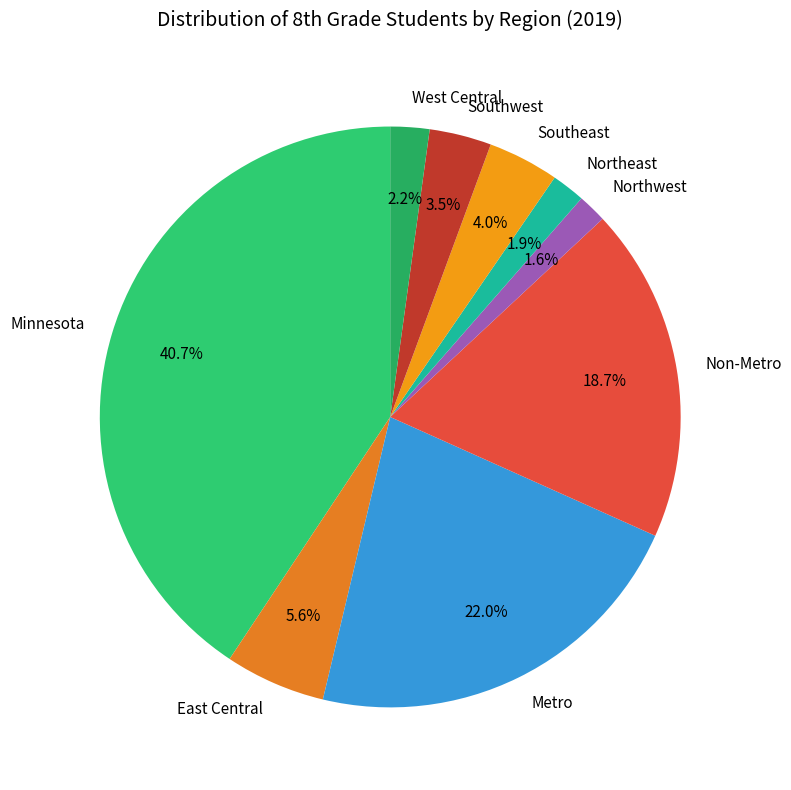

Does East Central represent more than half of the total?

No